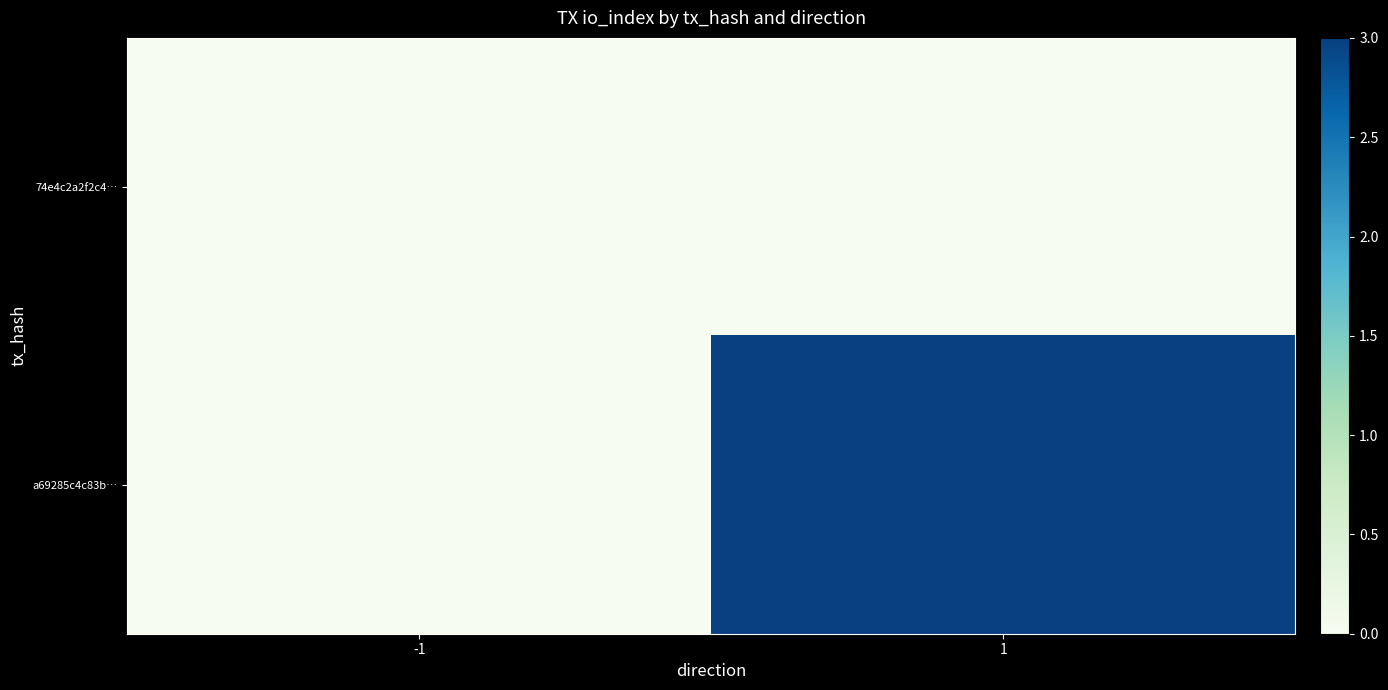

Reading right to left, list all the values displayed in this chart.

74e4c2a2f2c4…: 1=0	-1=0
a69285c4c83b…: 1=3	-1=0